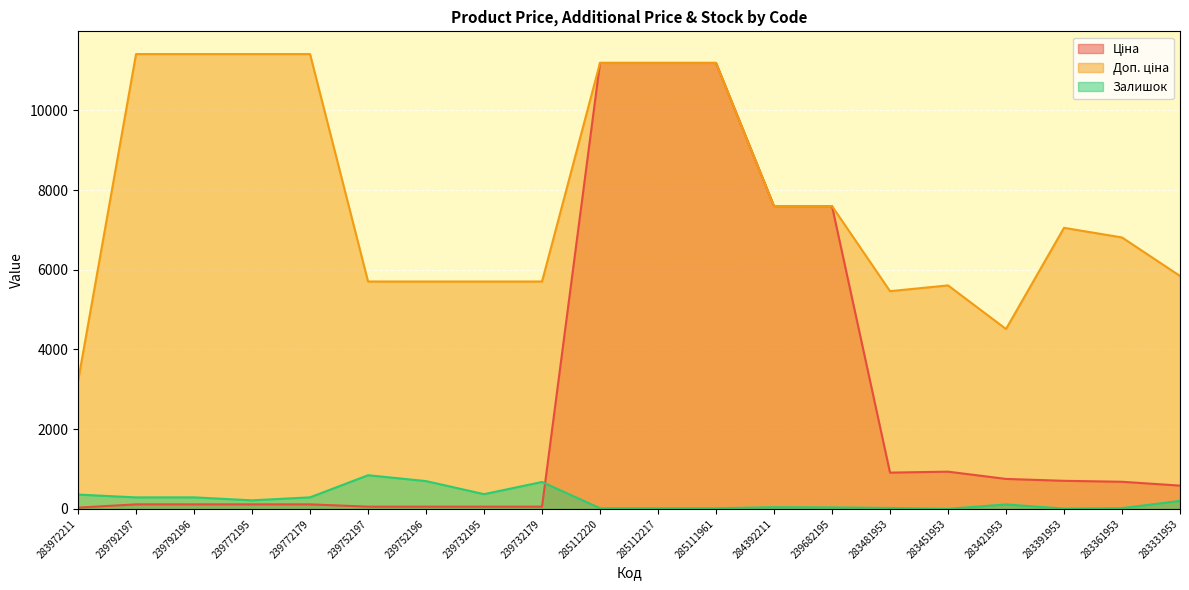

Which category has the highest value in the Ціна series?

285112220